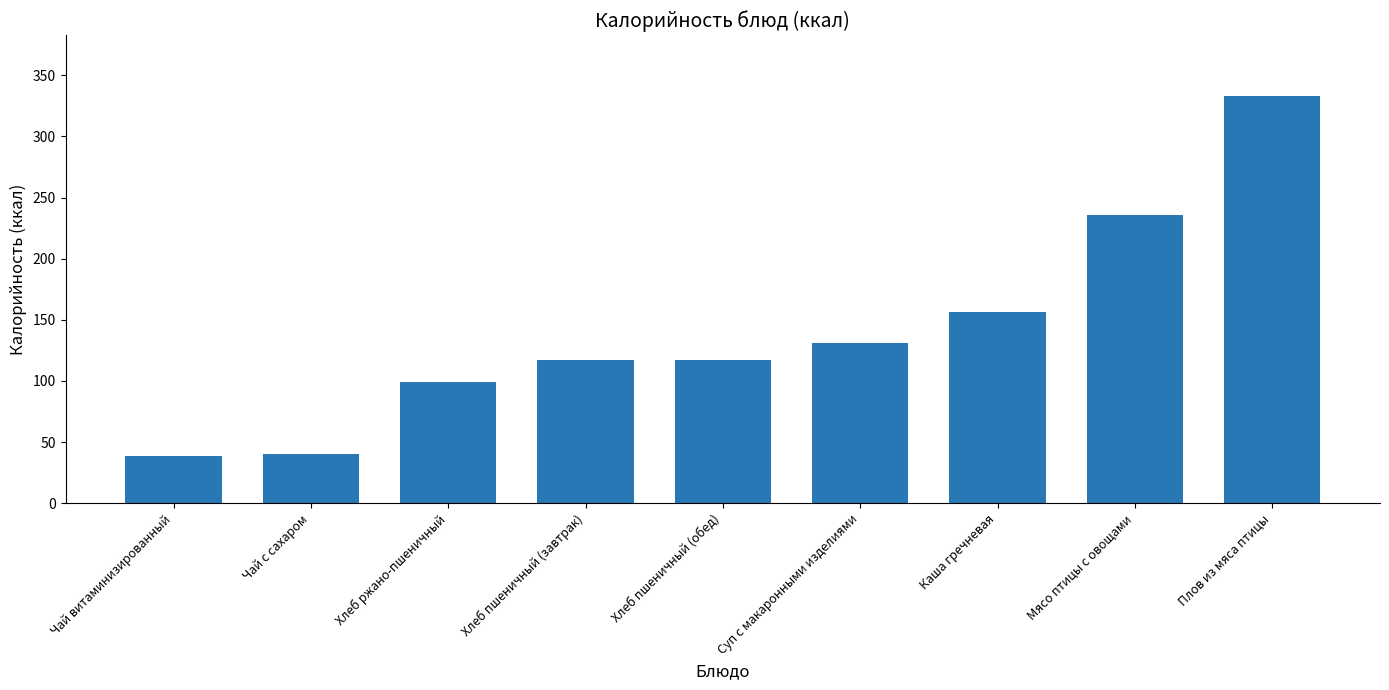

The value at Хлеб пшеничный (завтрак) is 42.4. True or false?

False